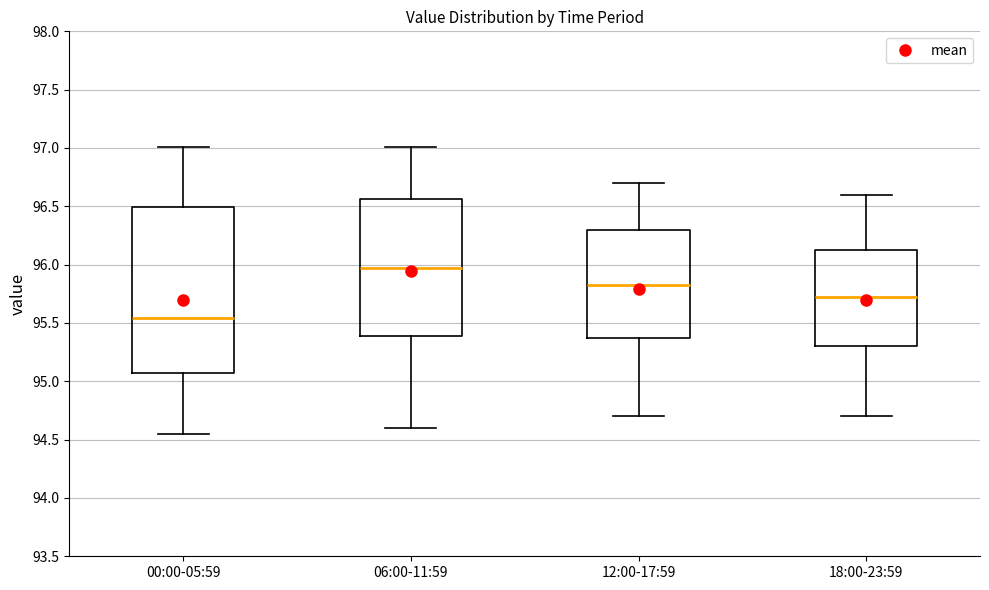

Which box has the highest median line?

06:00-11:59